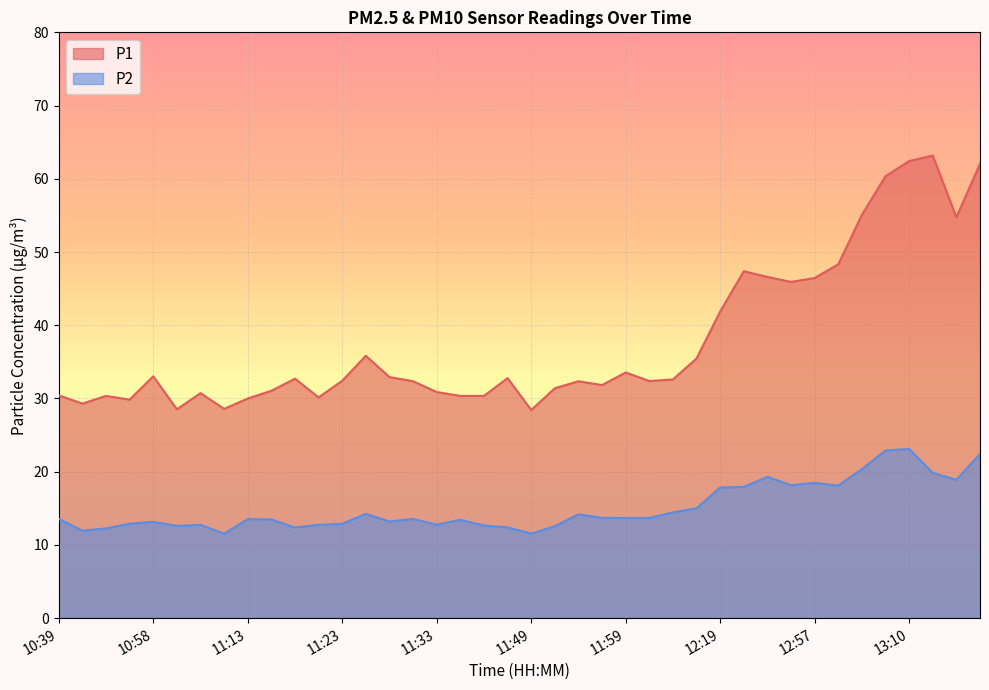

Rank the series by their average value, from highest to lowest.

P1, P2